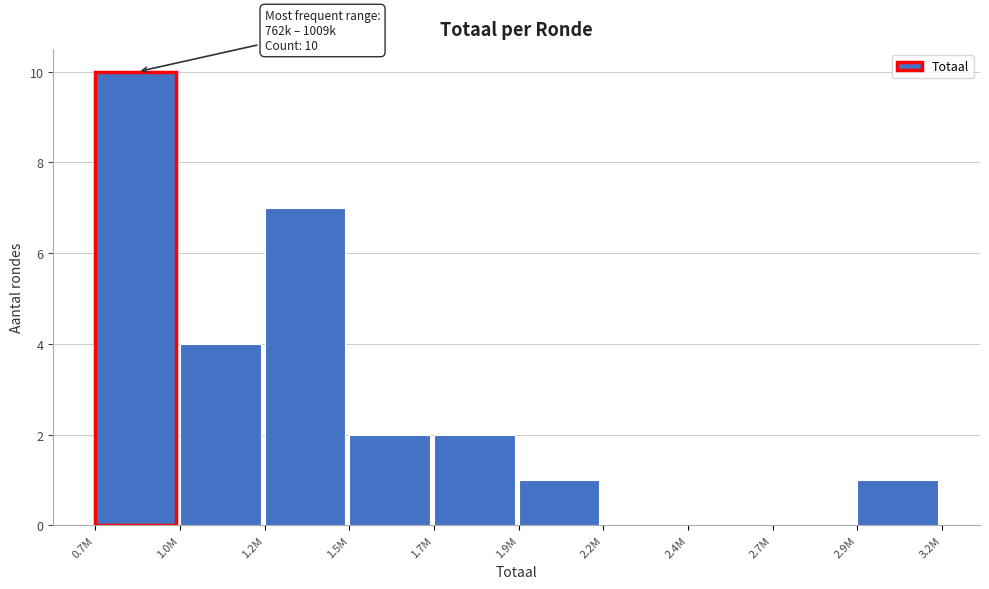

Reading right to left, what are all the values shown in this chart?

2.9M=1	2.7M=0	2.4M=0	2.2M=0	1.9M=1	1.7M=2	1.5M=2	1.2M=7	1.0M=4	0.7M=10